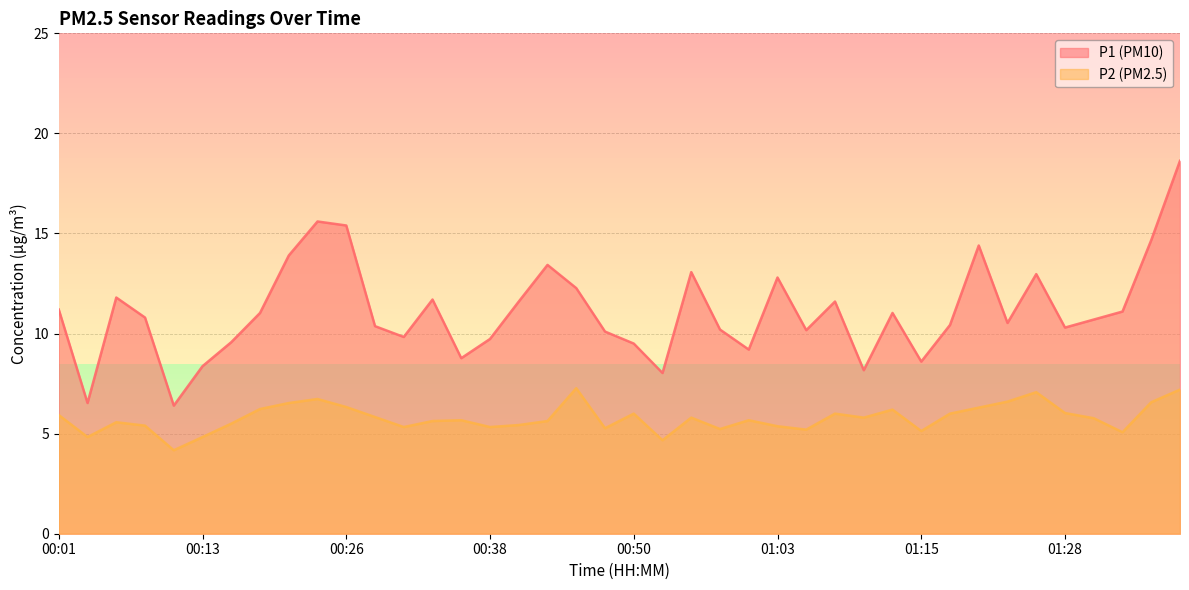

At which label does P2 first exceed 5?

00:01